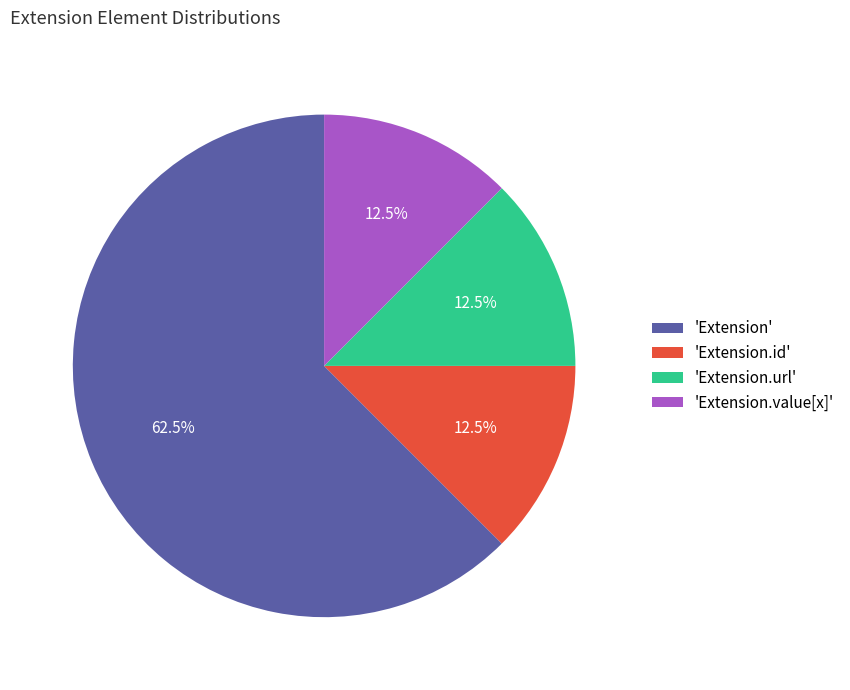

Between 'Extension.id' and 'Extension', which is larger?

'Extension'